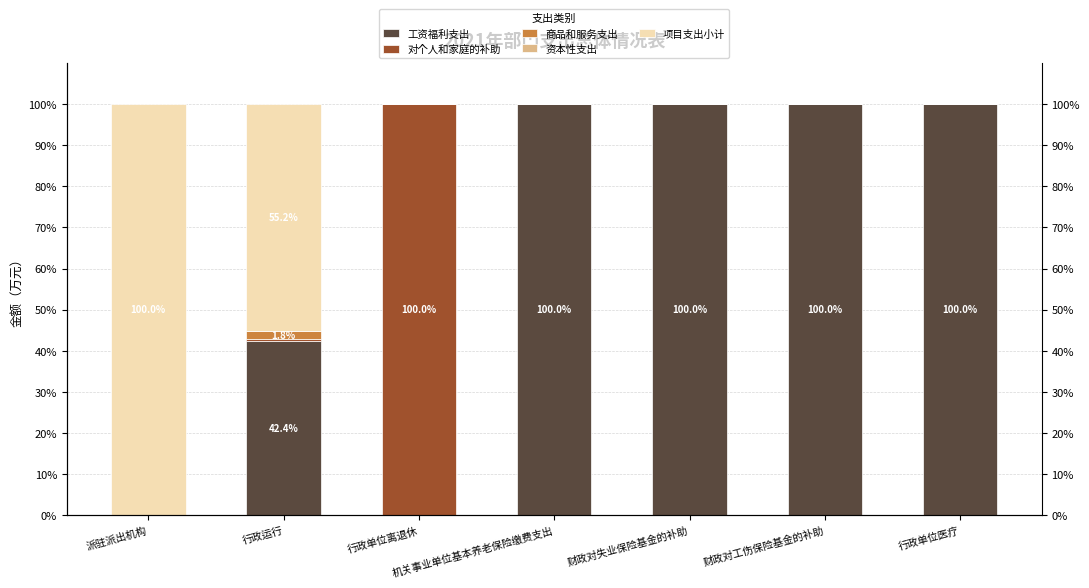

How many positive values does the 工资福利支出 series have?

5